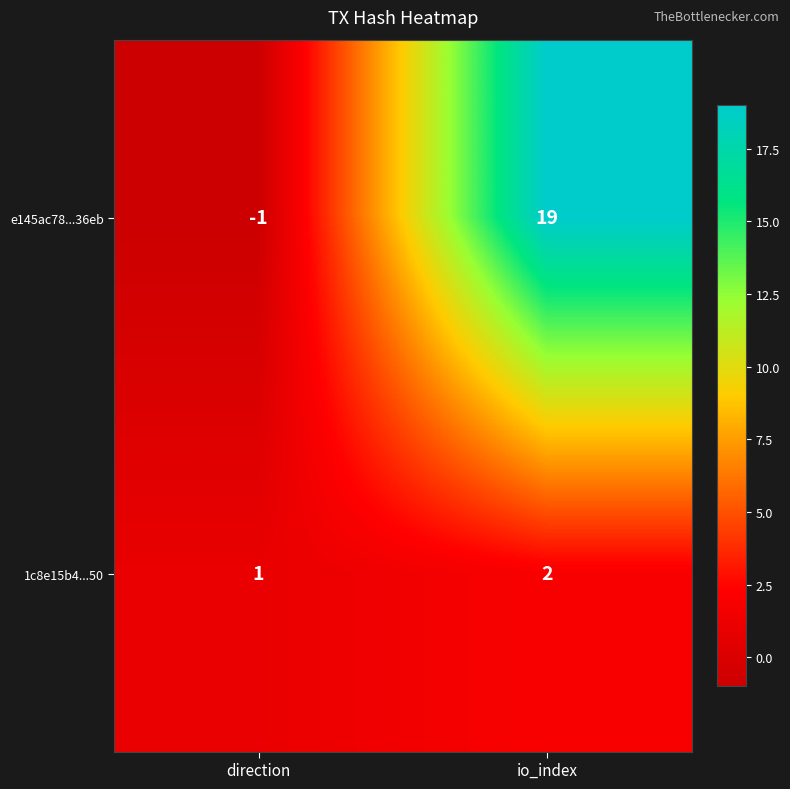

Which label corresponds to the largest value in the chart?

io_index